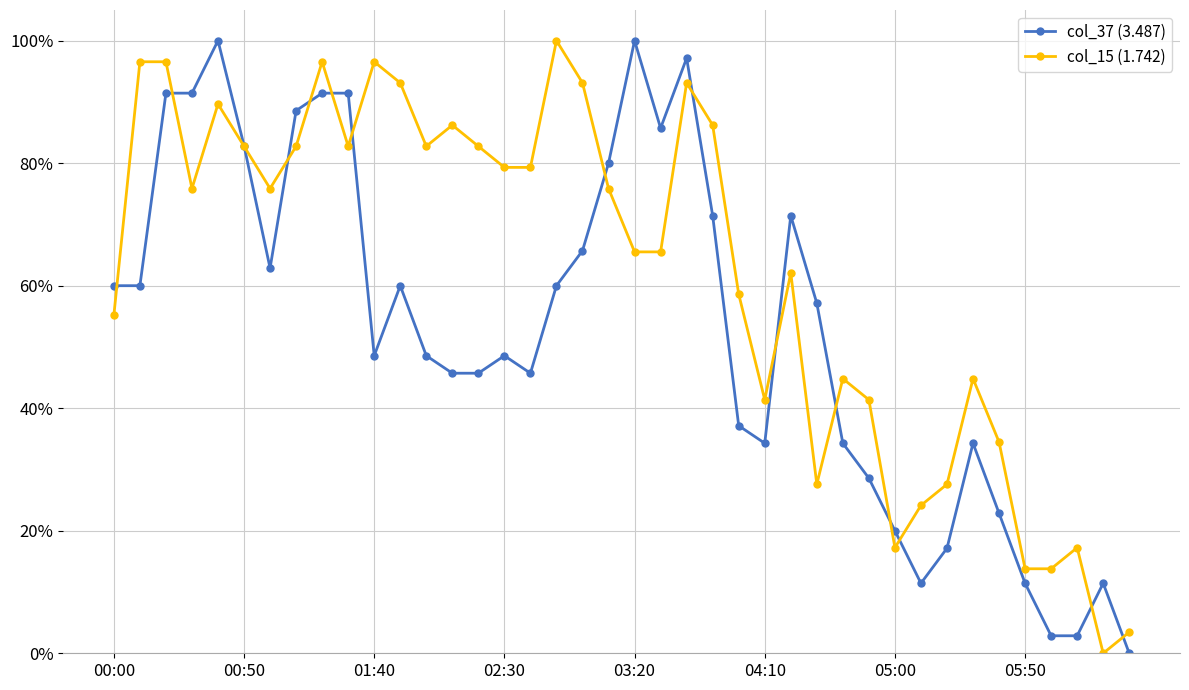

What is the difference between the maximum and minimum values in the col_37 (3.487) series?

1.0